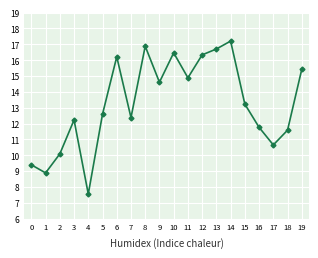

What is the difference between the second highest and minimum values?

9.3